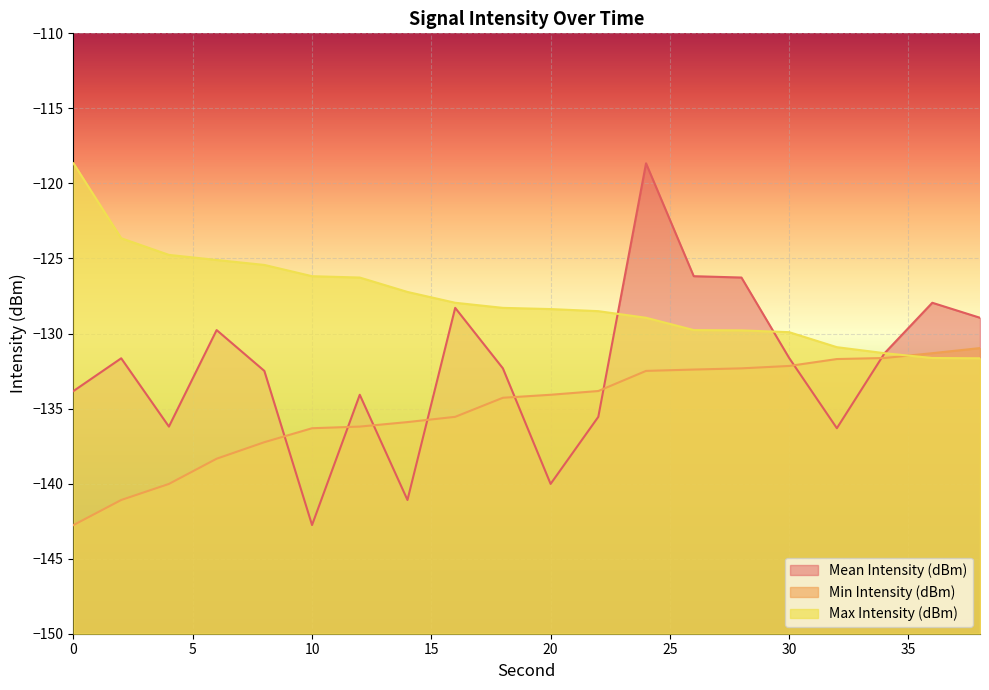

At which category is the sum across all series the highest?

24